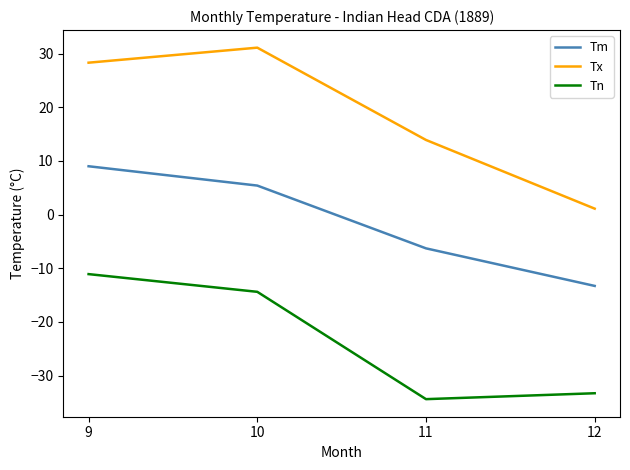

Which series changed the most between 11 and 12?

Tx